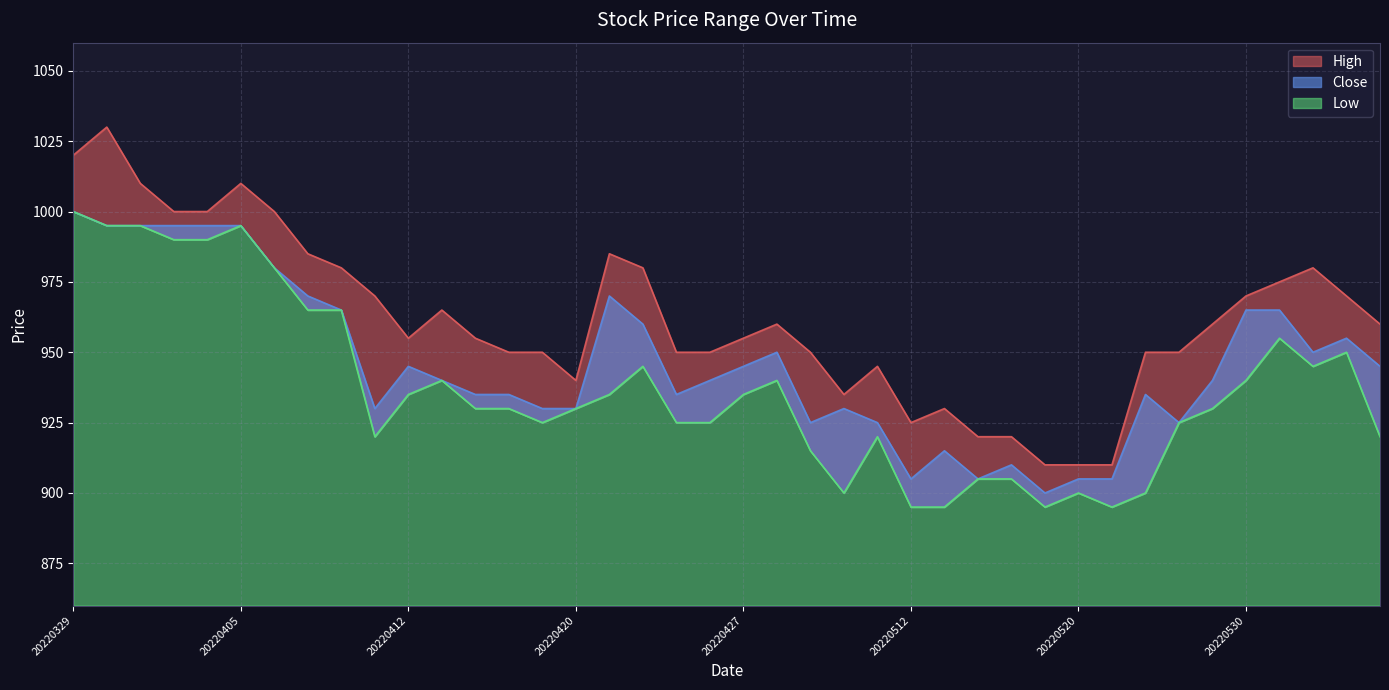

In Close, how many points are higher than both neighbors (excluding endpoints)?

8